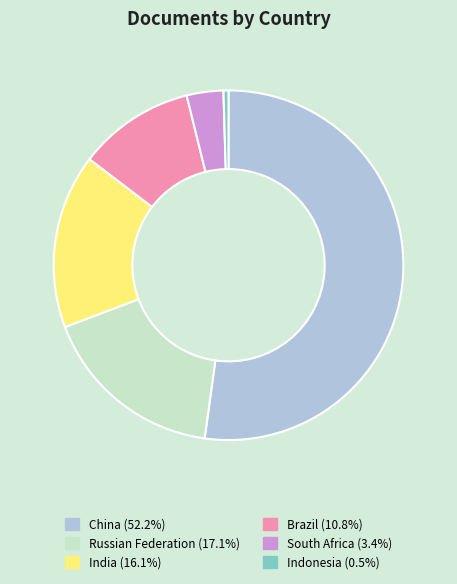

Which category accounts for the majority?

China